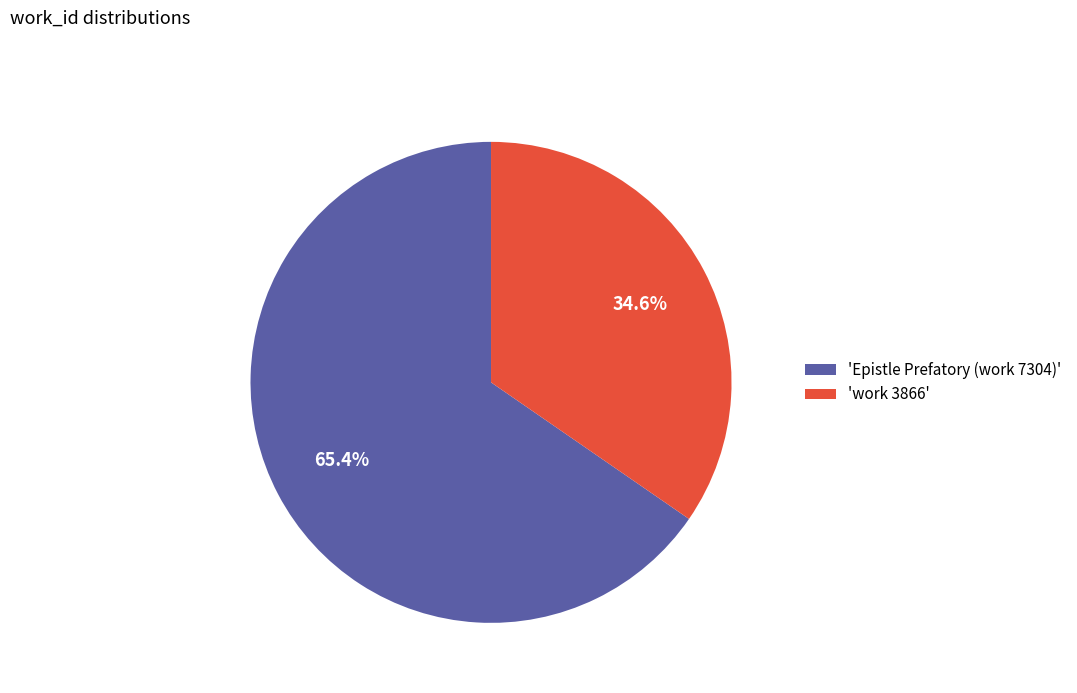

To the nearest percent, what is the difference between the largest and smallest slice percentages?

31%